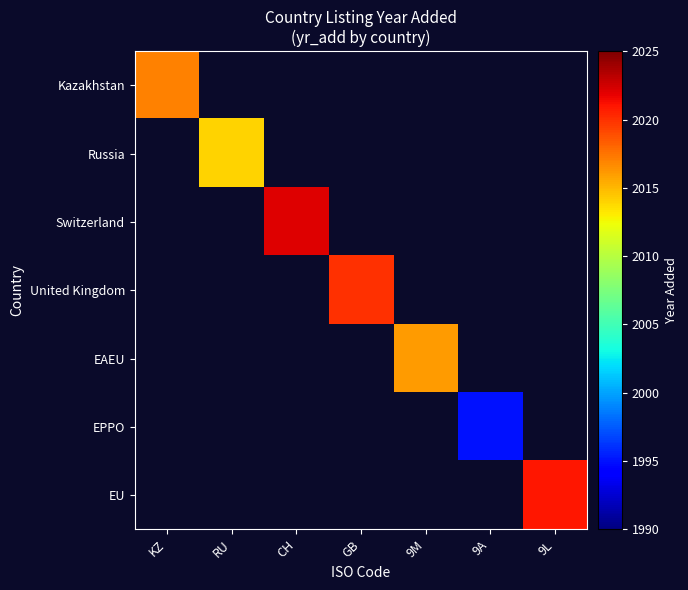

How many data points does each series have?

7